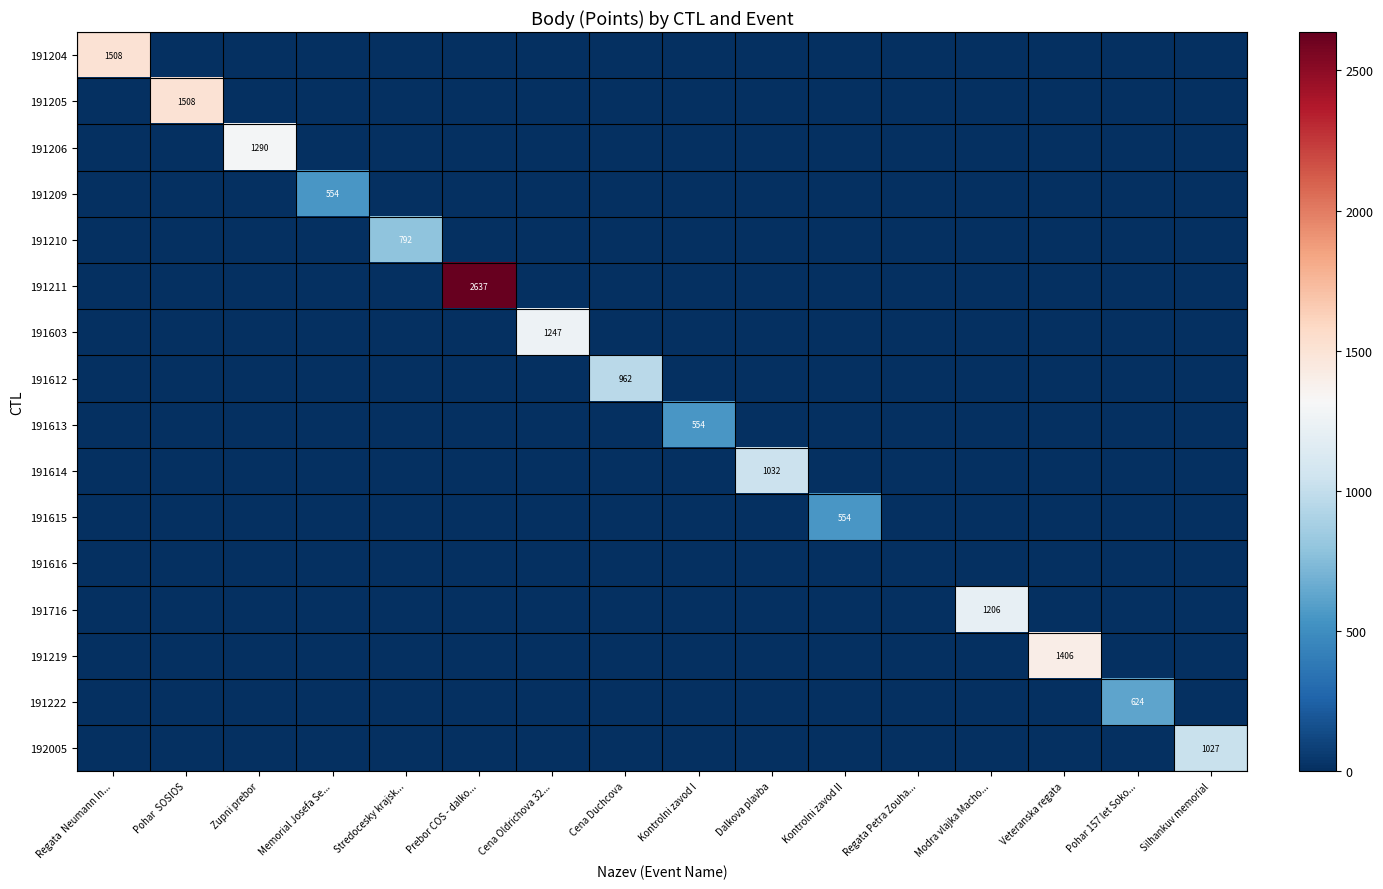

True or false: 191615 has a value of 554 at Kontrolni zavod II.

True